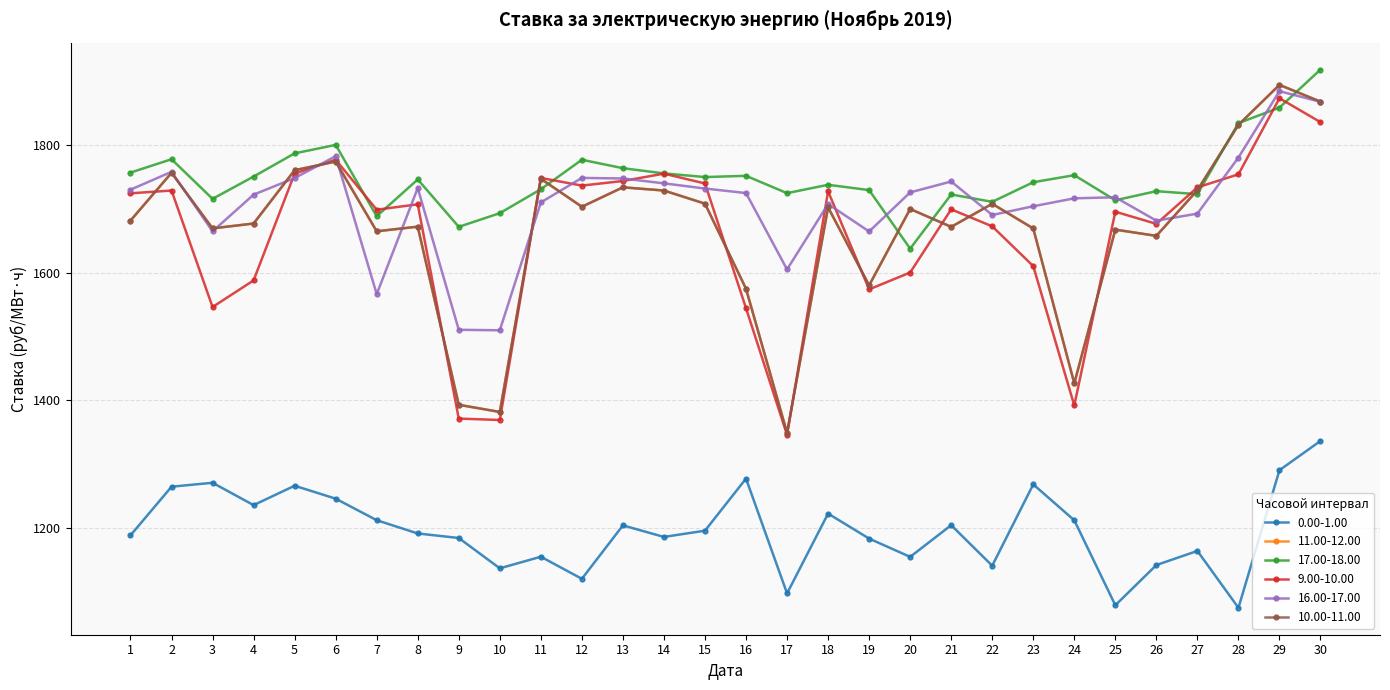

What is the value of the 10.00-11.00 point at the 6th from the left?

1774.4